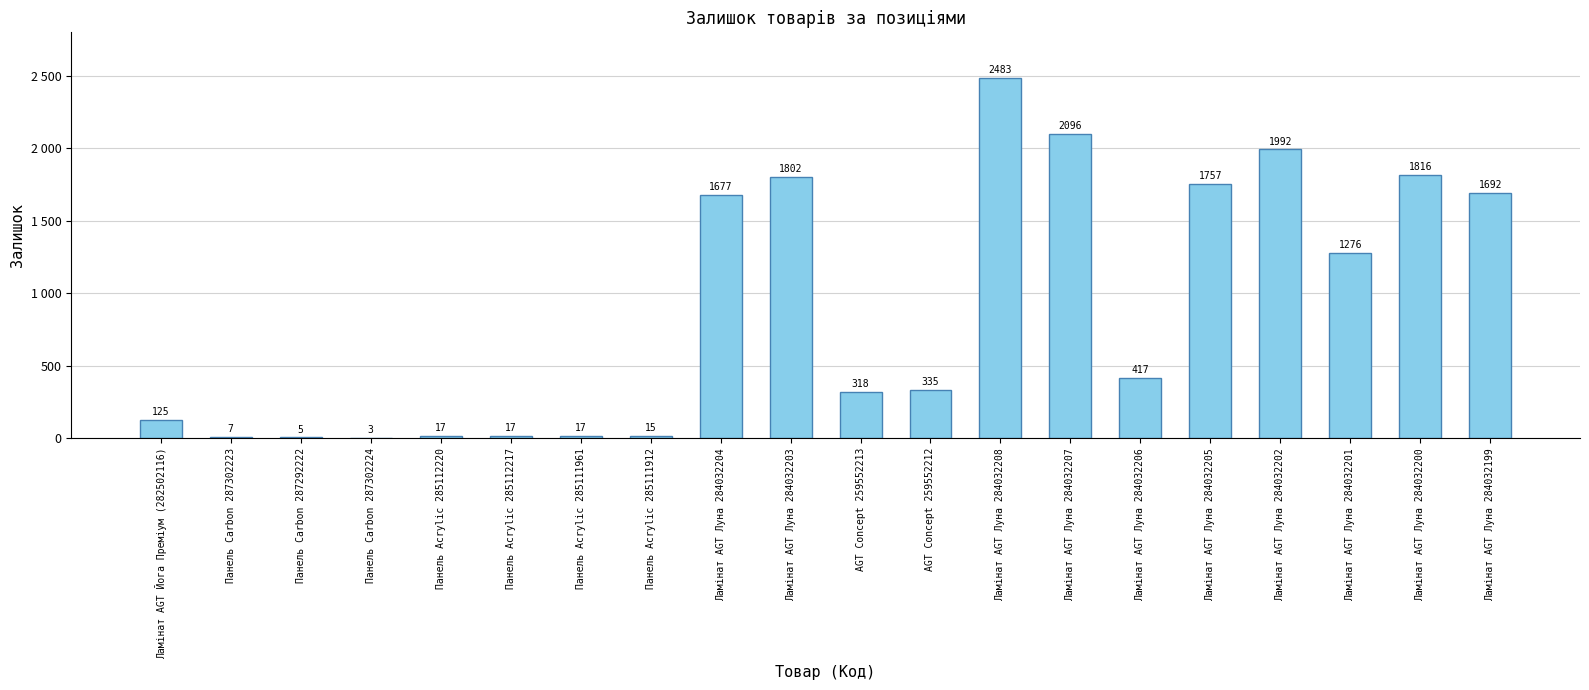

What is the label of the 17th bar from the right?

Панель Carbon 287302224